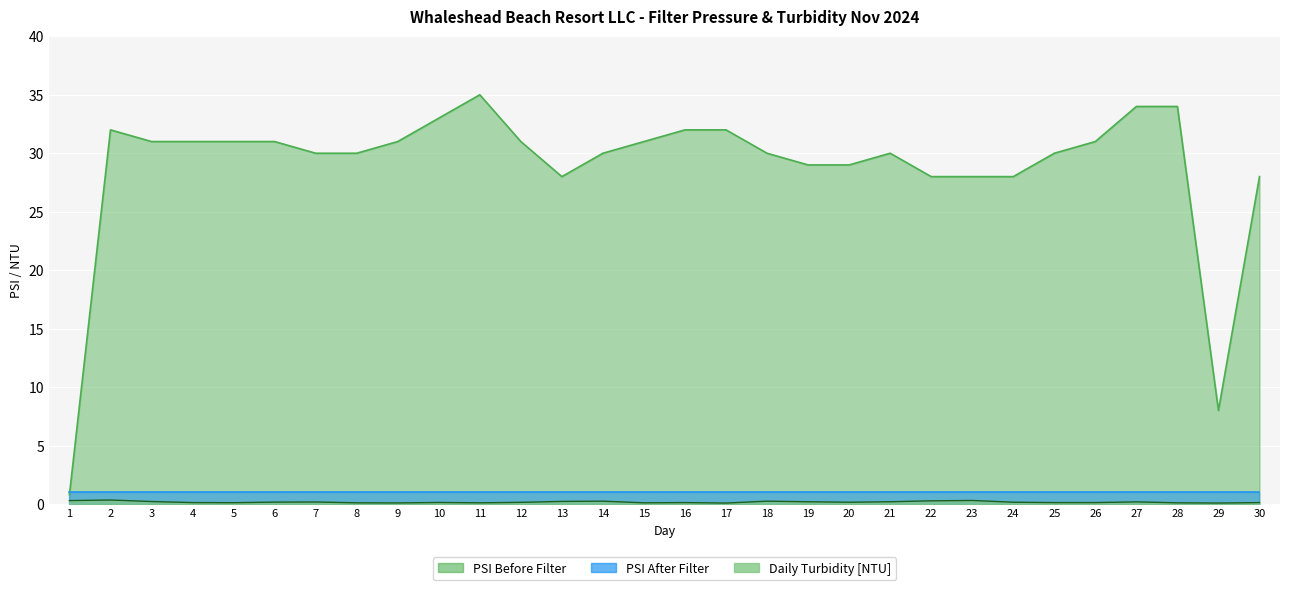

At which label does Daily Turbidity Reading [NTU] reach its minimum?

17